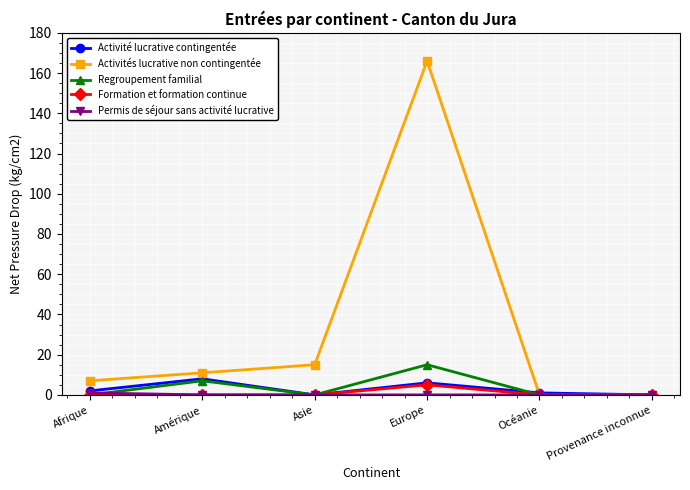

What is the maximum value shown in the chart?

166